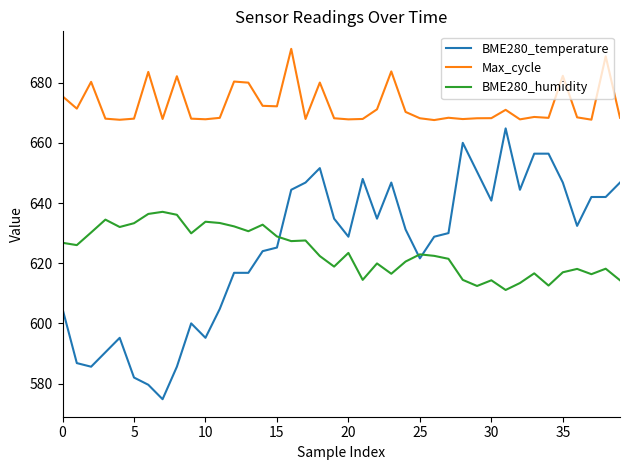

What is the sum of all BME280_temperature values?

24998.4